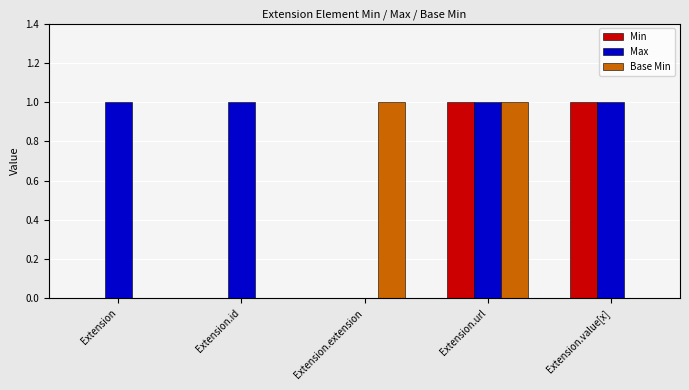

The Min series shows 0 at Extension.extension. True or false?

True